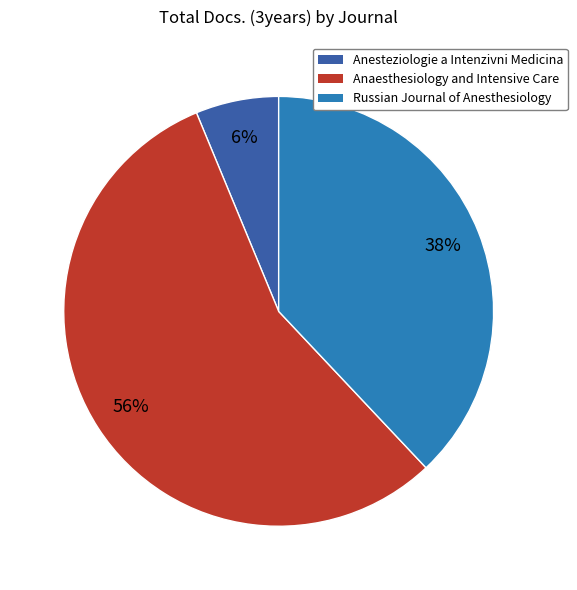

Does Anesteziologie a Intenzivni Medicina account for over 50% of the chart?

No